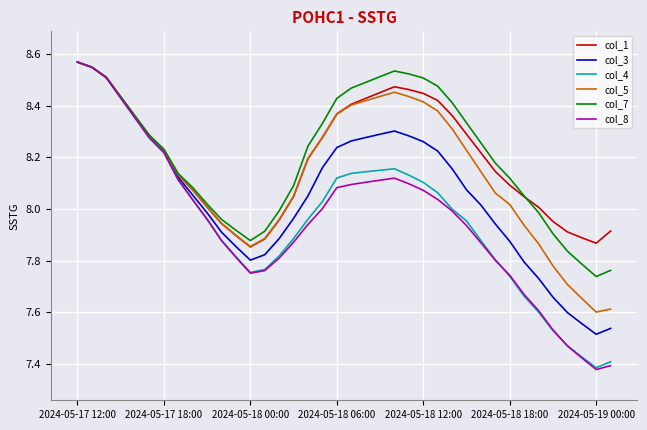

Which series has the largest range (max minus min)?

col_8